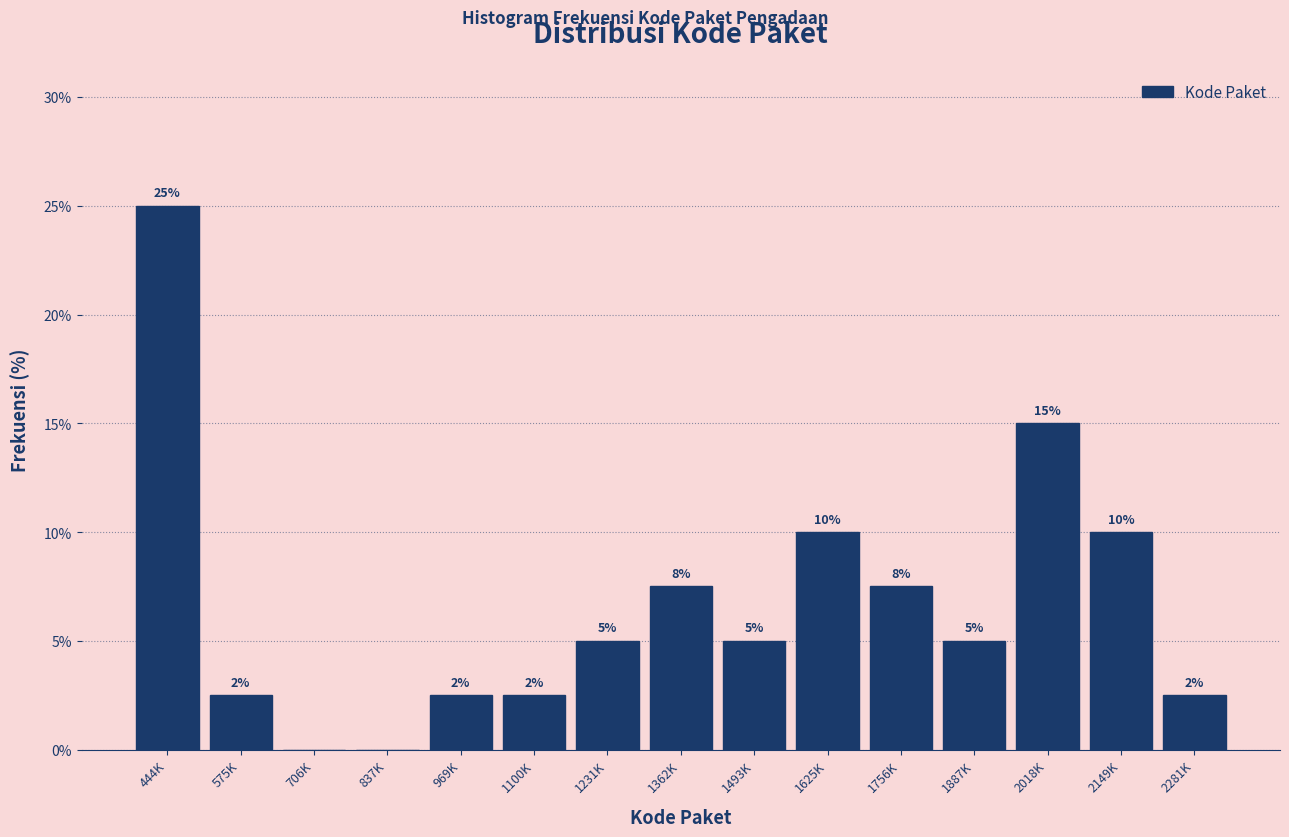

At which category does the chart reach its peak across all series?

444K